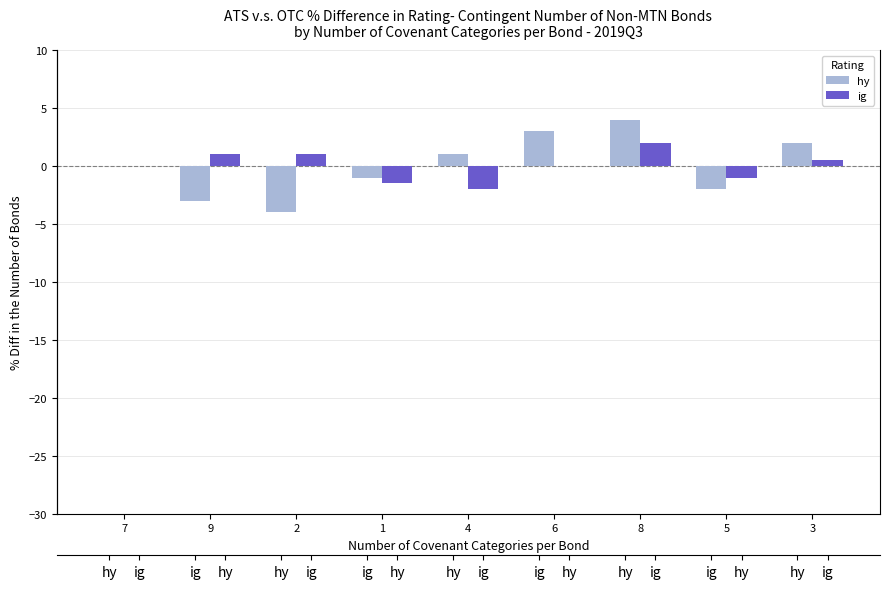

What is the label of the 8th bar from the right?

9